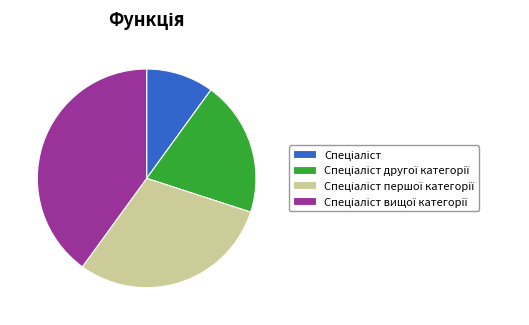

Is there a majority slice in this chart?

No